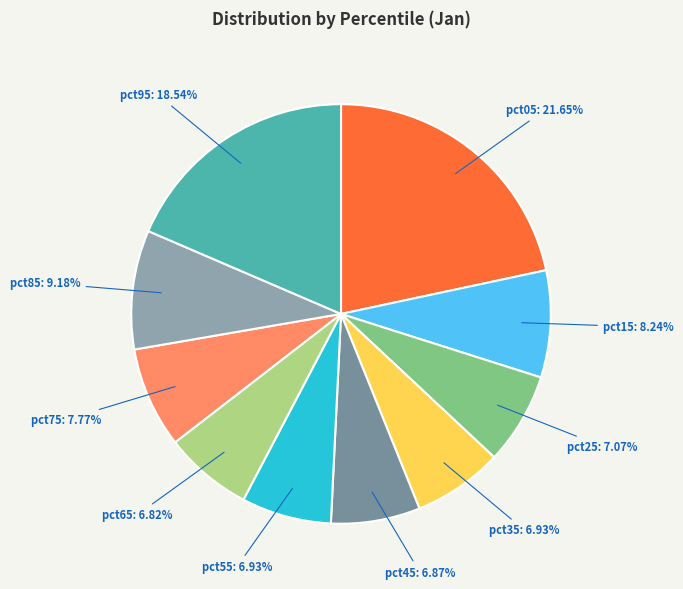

Is pct65 the majority of the pie?

No